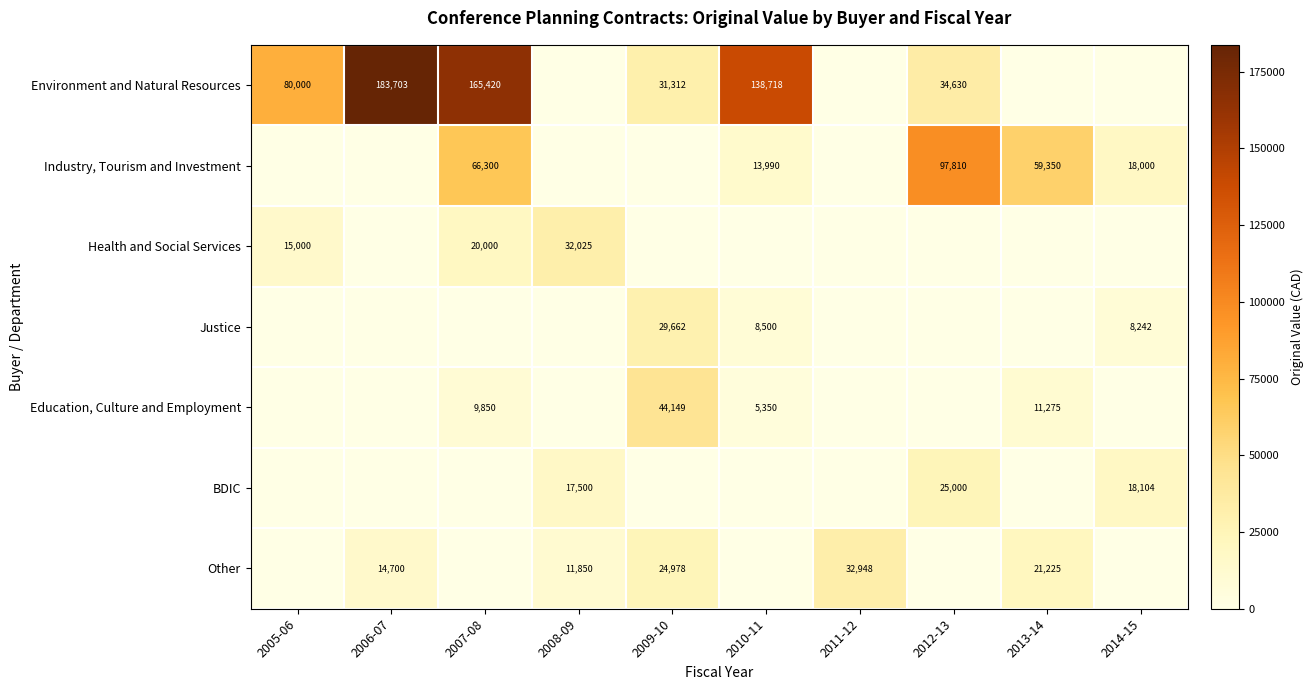

The value of Other at 2009-10 is 14425. True or false?

False